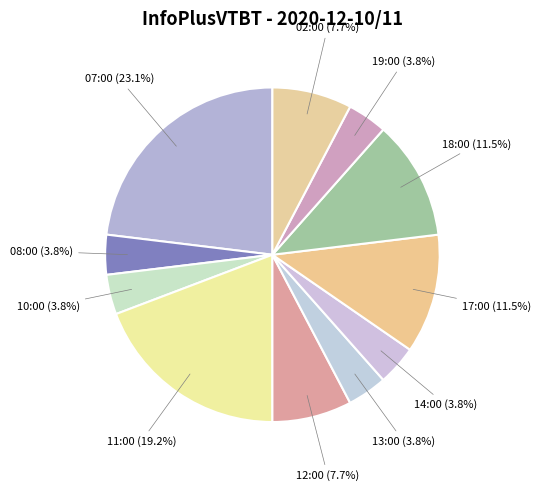

Which slice is the largest?

07:00